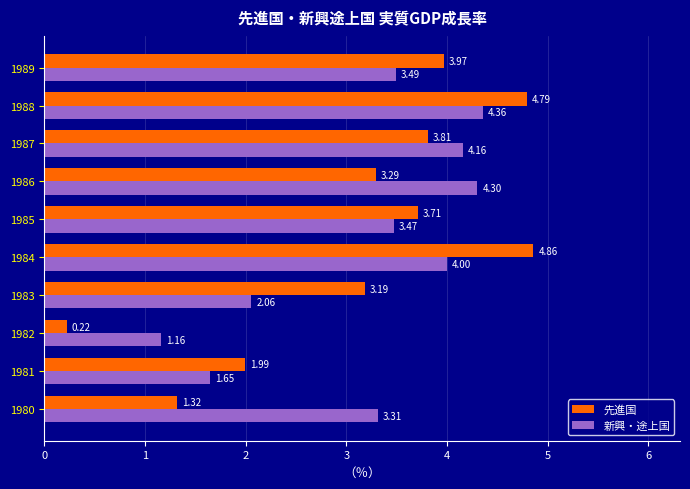

What is the total value across all series at 1985?

7.2